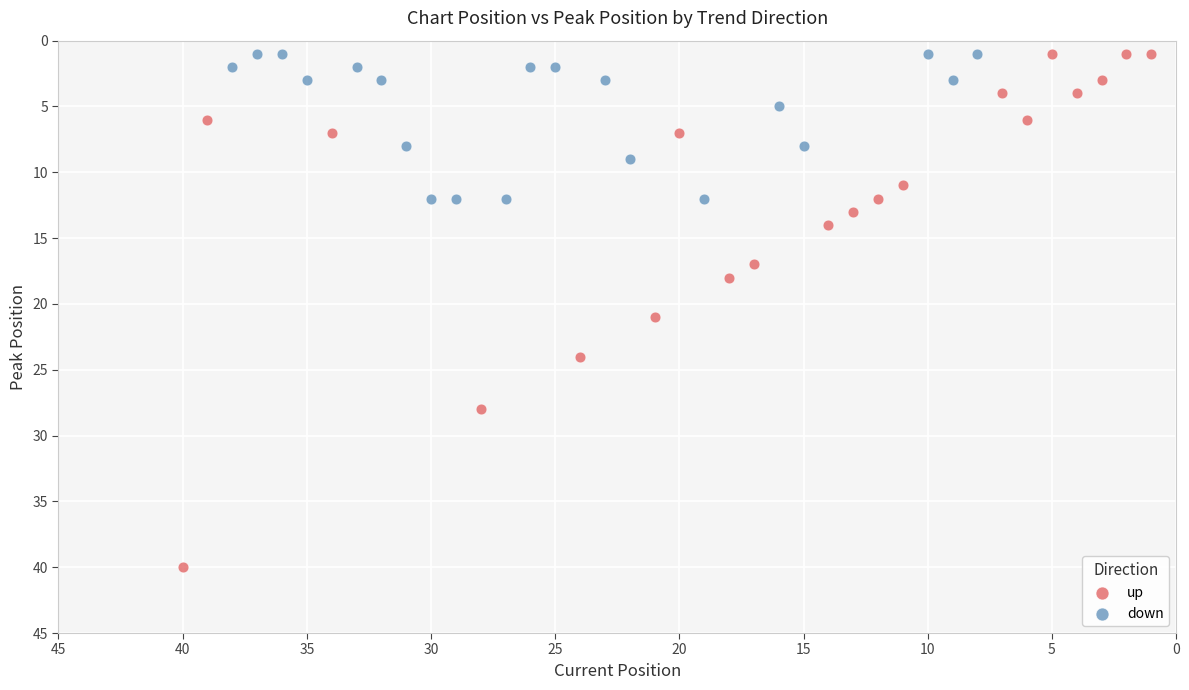

Which series contains the highest Y value?

up